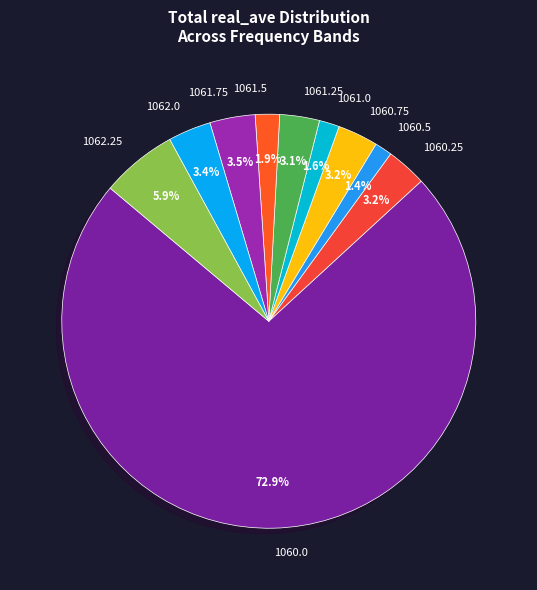

The 1060.0 slice represents 73% of the pie. True or false?

True